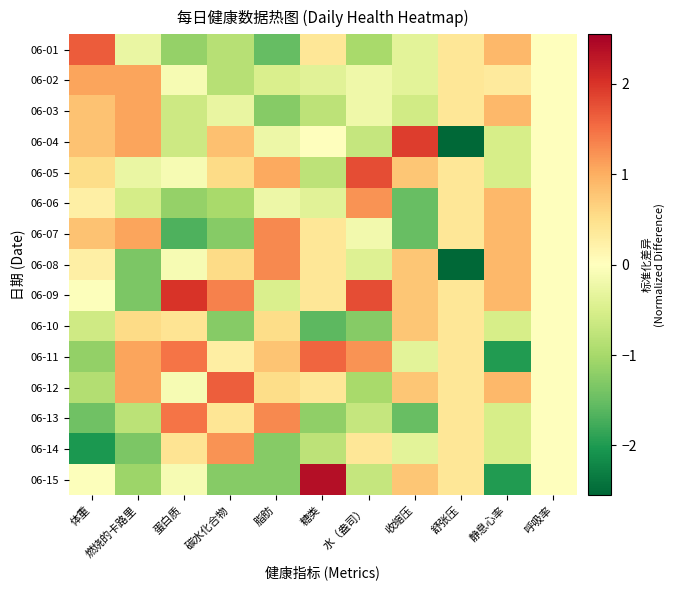

Which series has the largest total across all categories?

06-09